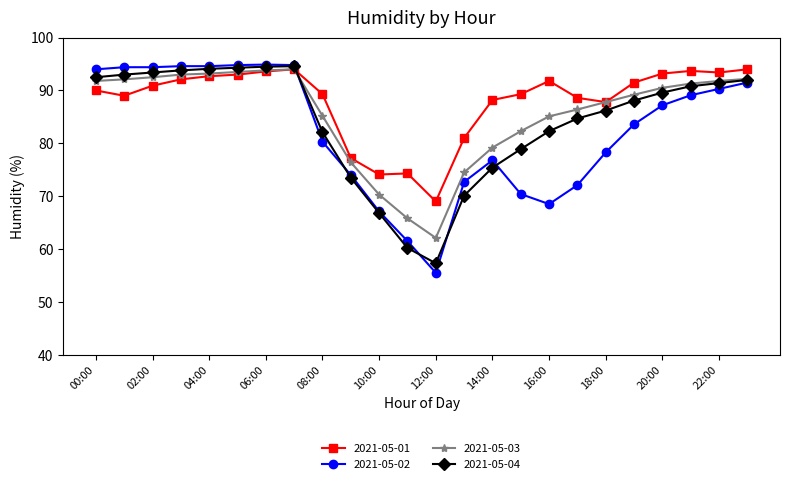

True or false: 2021-05-02 has more than 1 points higher than both neighbors.

True